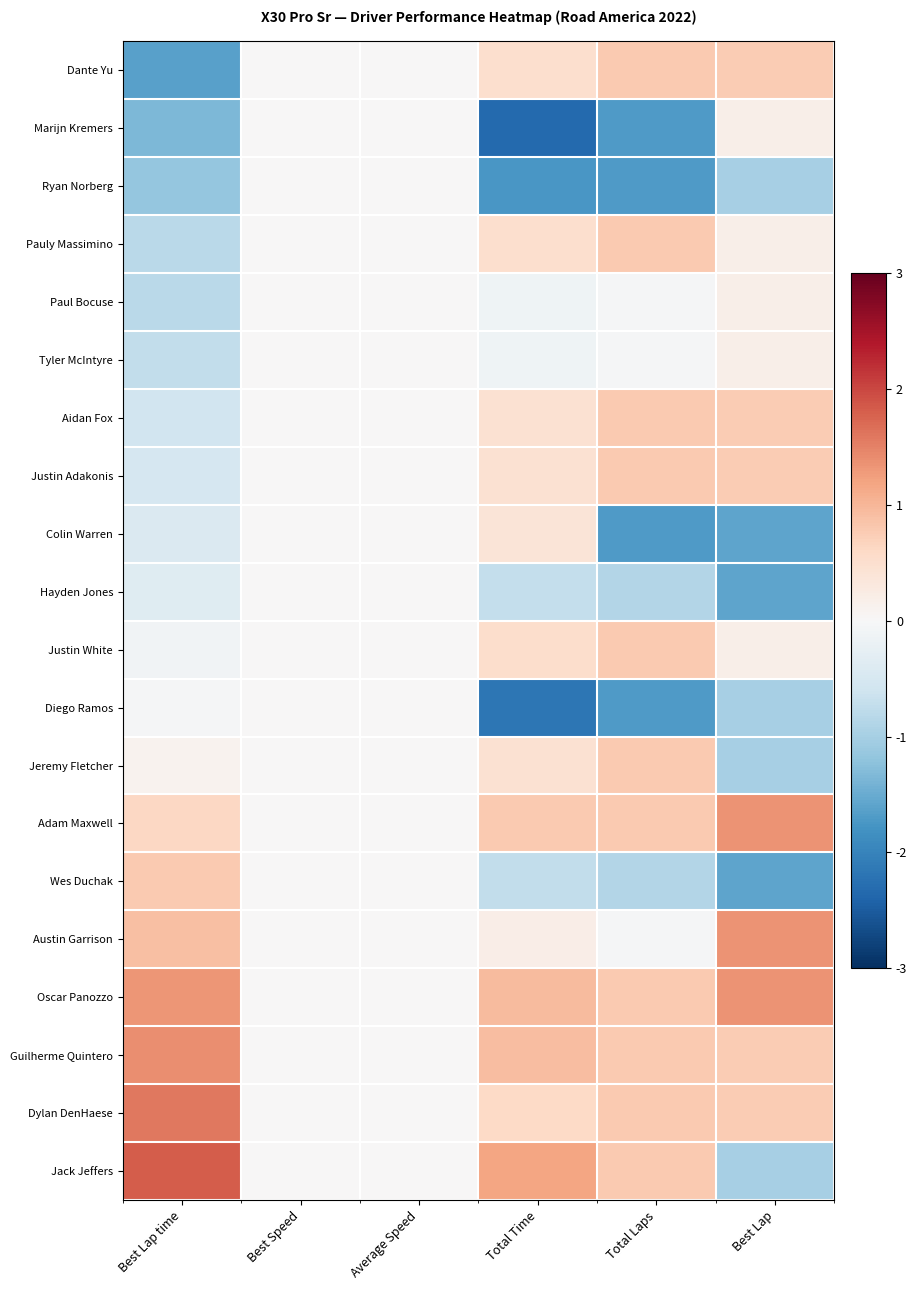

Reading left to right, transcribe all the data shown in this chart.

Dante Yu: Best Lap time=-1.6	Best Speed=0.0	Average Speed=0.0	Total Time=0.5	Total Laps=0.8	Best Lap=0.8
Marijn Kremers: Best Lap time=-1.4	Best Speed=0.0	Average Speed=0.0	Total Time=-2.3	Total Laps=-1.7	Best Lap=0.2
Ryan Norberg: Best Lap time=-1.2	Best Speed=0.0	Average Speed=0.0	Total Time=-1.7	Total Laps=-1.7	Best Lap=-1.0
Pauly Massimino: Best Lap time=-0.8	Best Speed=0.0	Average Speed=0.0	Total Time=0.5	Total Laps=0.8	Best Lap=0.2
Paul Bocuse: Best Lap time=-0.8	Best Speed=0.0	Average Speed=0.0	Total Time=-0.1	Total Laps=-0.0	Best Lap=0.2
Tyler McIntyre: Best Lap time=-0.7	Best Speed=0.0	Average Speed=0.0	Total Time=-0.1	Total Laps=-0.0	Best Lap=0.2
Aidan Fox: Best Lap time=-0.6	Best Speed=0.0	Average Speed=0.0	Total Time=0.4	Total Laps=0.8	Best Lap=0.8
Justin Adakonis: Best Lap time=-0.5	Best Speed=0.0	Average Speed=0.0	Total Time=0.5	Total Laps=0.8	Best Lap=0.8
Colin Warren: Best Lap time=-0.4	Best Speed=0.0	Average Speed=0.0	Total Time=0.4	Total Laps=-1.7	Best Lap=-1.6
Hayden Jones: Best Lap time=-0.4	Best Speed=0.0	Average Speed=0.0	Total Time=-0.7	Total Laps=-0.9	Best Lap=-1.6
Justin White: Best Lap time=-0.1	Best Speed=0.0	Average Speed=0.0	Total Time=0.5	Total Laps=0.8	Best Lap=0.2
Diego Ramos: Best Lap time=-0.0	Best Speed=0.0	Average Speed=0.0	Total Time=-2.2	Total Laps=-1.7	Best Lap=-1.0
Jeremy Fletcher: Best Lap time=0.1	Best Speed=0.0	Average Speed=0.0	Total Time=0.5	Total Laps=0.8	Best Lap=-1.0
Adam Maxwell: Best Lap time=0.6	Best Speed=0.0	Average Speed=0.0	Total Time=0.8	Total Laps=0.8	Best Lap=1.3
Wes Duchak: Best Lap time=0.8	Best Speed=0.0	Average Speed=0.0	Total Time=-0.7	Total Laps=-0.9	Best Lap=-1.6
Austin Garrison: Best Lap time=0.9	Best Speed=0.0	Average Speed=0.0	Total Time=0.2	Total Laps=-0.0	Best Lap=1.3
Oscar Panozzo: Best Lap time=1.3	Best Speed=0.0	Average Speed=0.0	Total Time=0.9	Total Laps=0.8	Best Lap=1.3
Guilherme Quintero: Best Lap time=1.4	Best Speed=0.0	Average Speed=0.0	Total Time=0.9	Total Laps=0.8	Best Lap=0.8
Dylan DenHaese: Best Lap time=1.6	Best Speed=0.0	Average Speed=0.0	Total Time=0.6	Total Laps=0.8	Best Lap=0.8
Jack Jeffers: Best Lap time=1.8	Best Speed=0.0	Average Speed=0.0	Total Time=1.2	Total Laps=0.8	Best Lap=-1.0